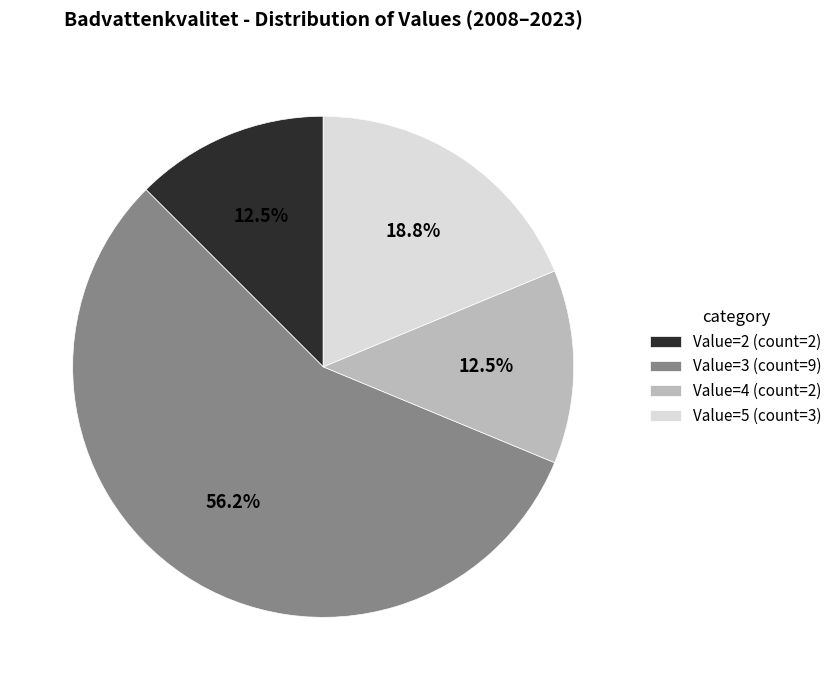

Between Value=3 (count=9) and Value=4 (count=2), which is larger?

Value=3 (count=9)